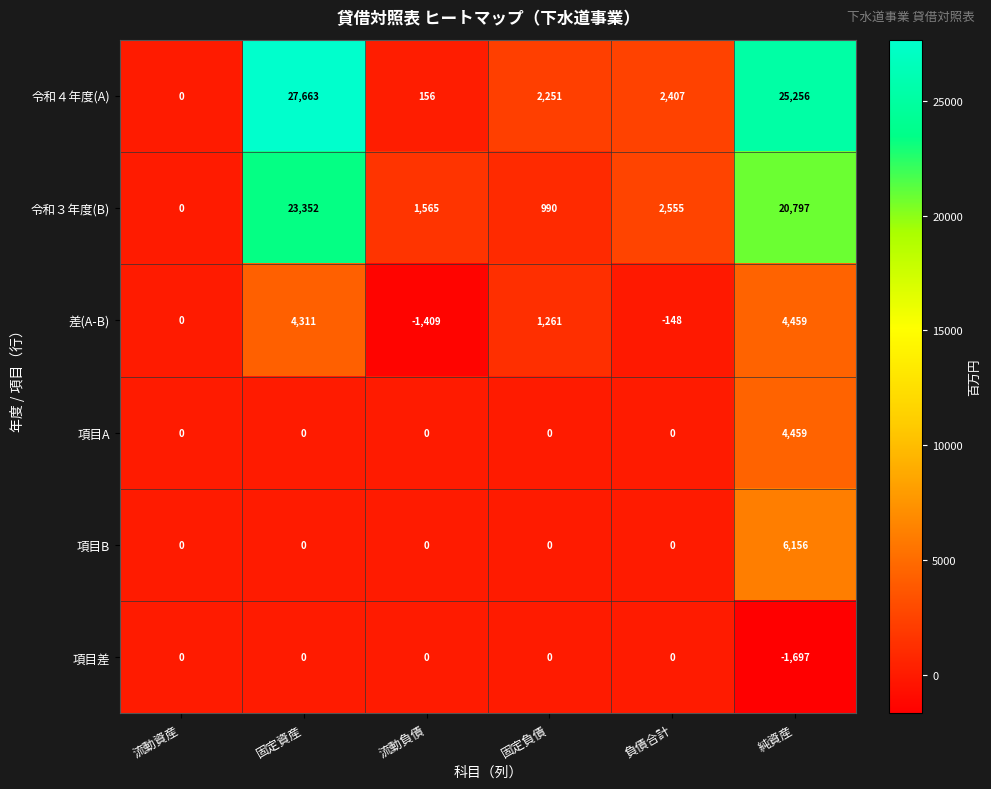

Rank the categories by 差(A-B) value from highest to lowest.

純資産, 固定資産, 固定負債, 流動資産, 負債合計, 流動負債